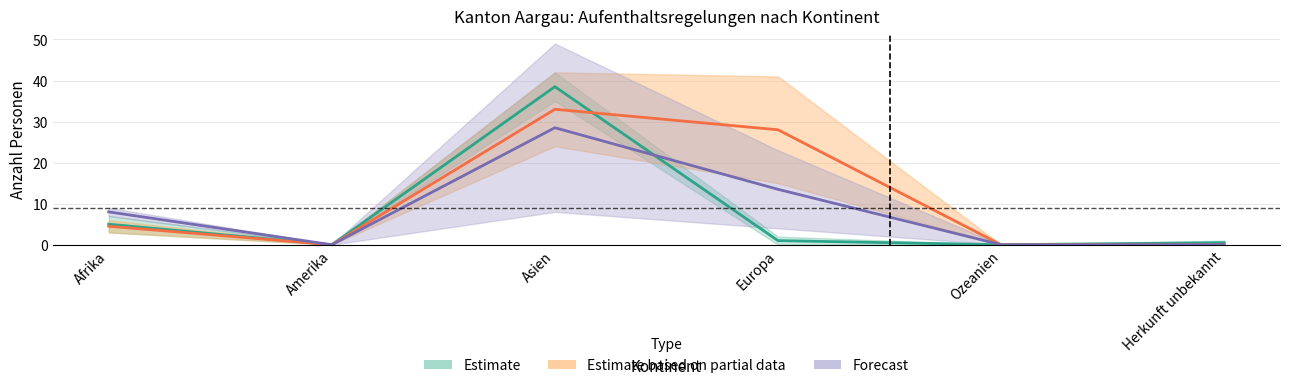

True or false: Forecast has a value of 28.5 at Asien.

True